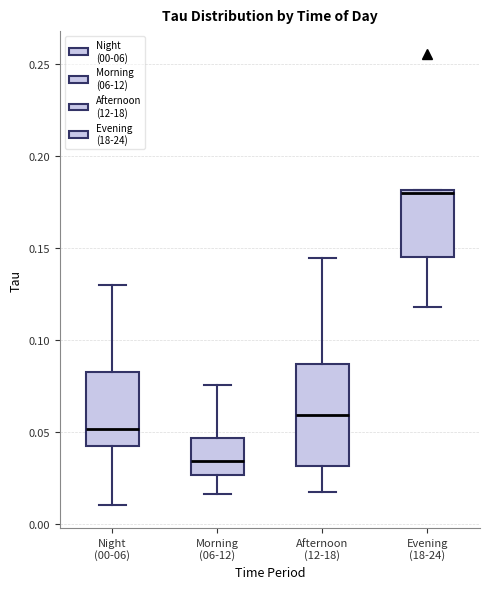

Where is the upper edge of the box for Night (00-06) on the y-axis? The values are not printed on the chart, so give them approximately, as read against the axis.

0.085